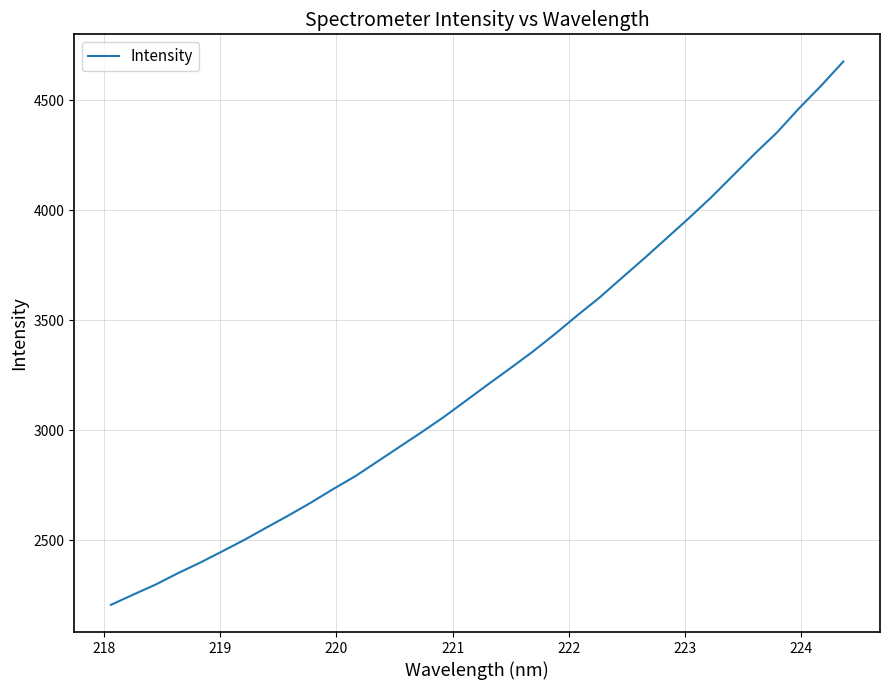

What is the smallest value displayed?

2205.3